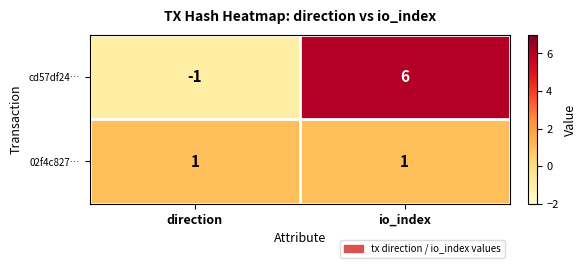

Reading left to right, transcribe all the data shown in this chart.

cd57df24…: -1	6
02f4c827…: 1	1